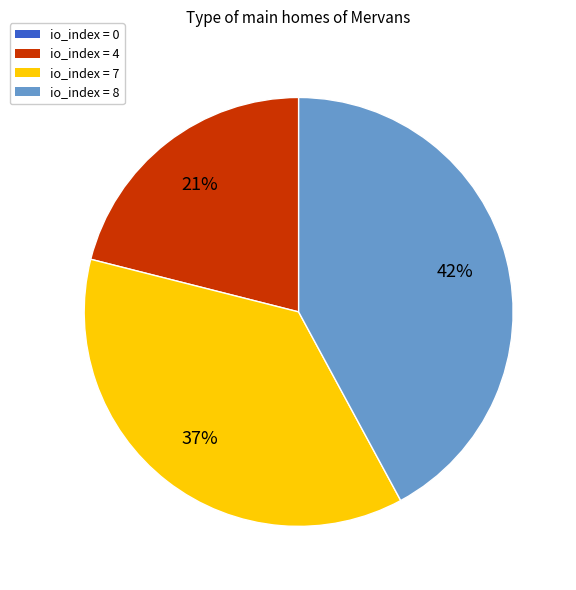

To the nearest percent, what is the average slice percentage?

25%